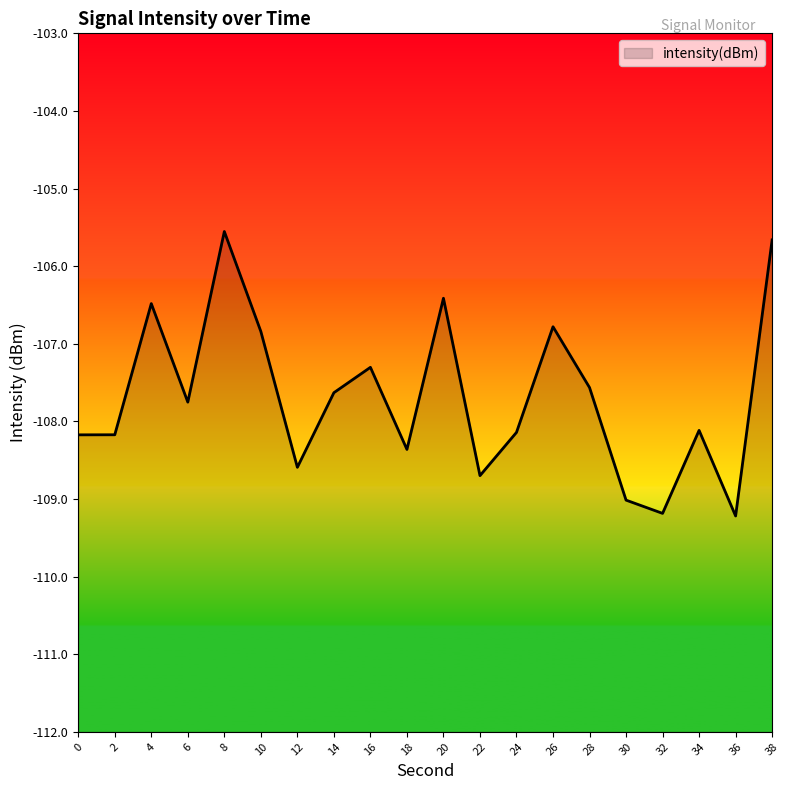

What is the value of the 3rd point from the left?

-106.5